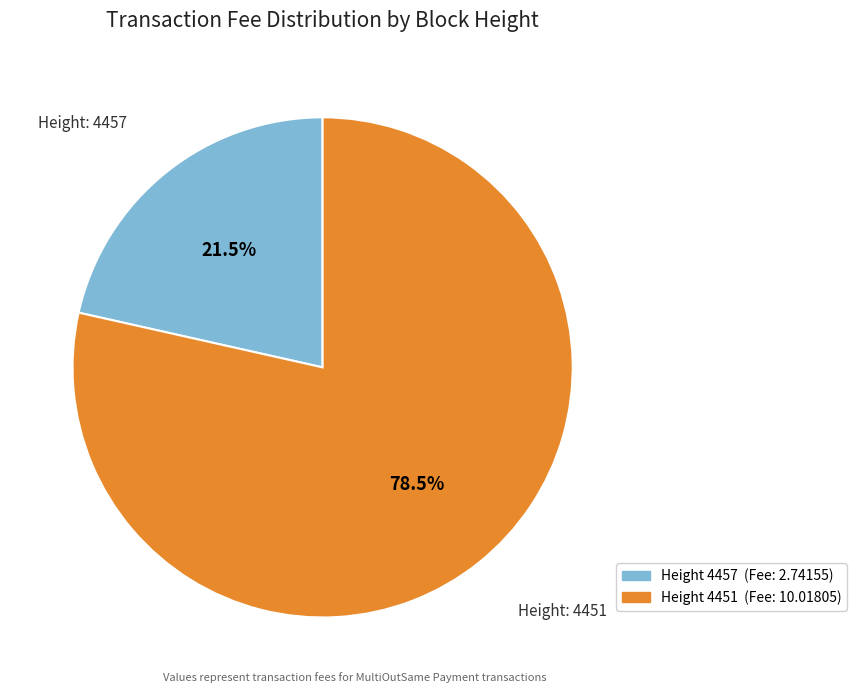

Is there any slice that represents more than half of the pie?

Yes